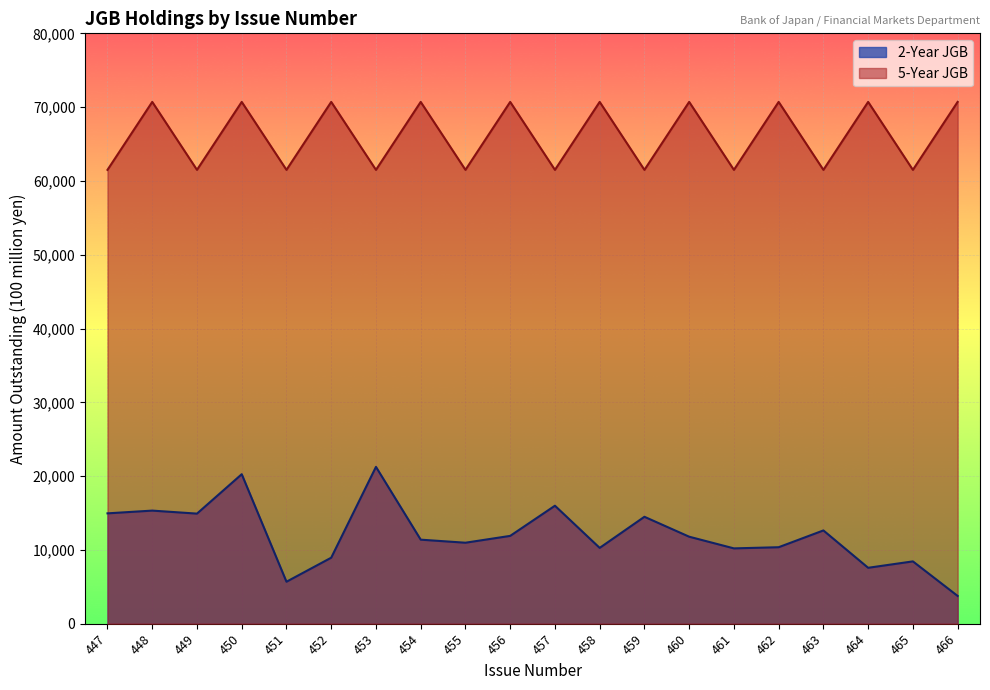

What is the total value across all series at 461?

71703